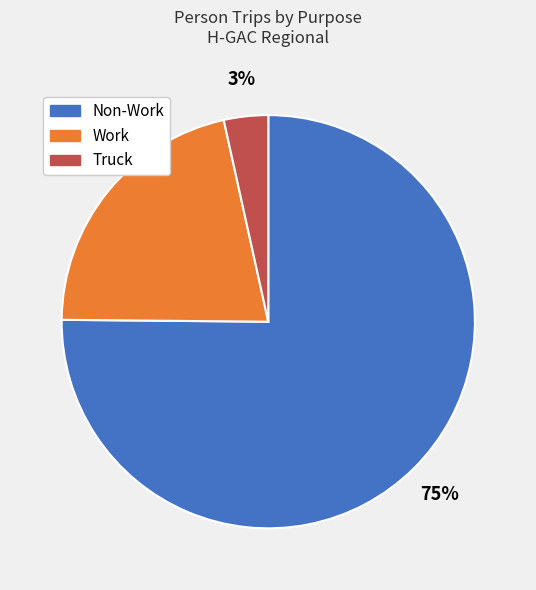

How many segments does this pie chart have?

3